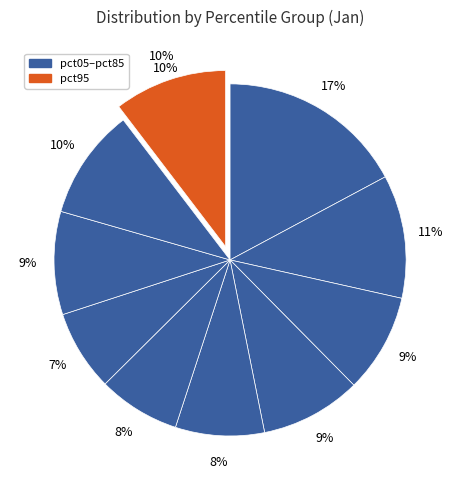

How many segments does this pie chart have?

10